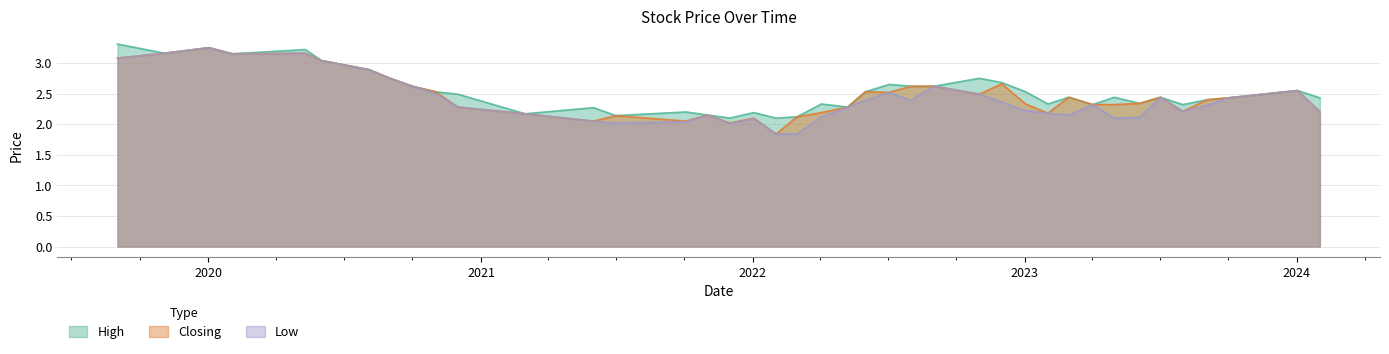

How many lines are shown in the chart?

3